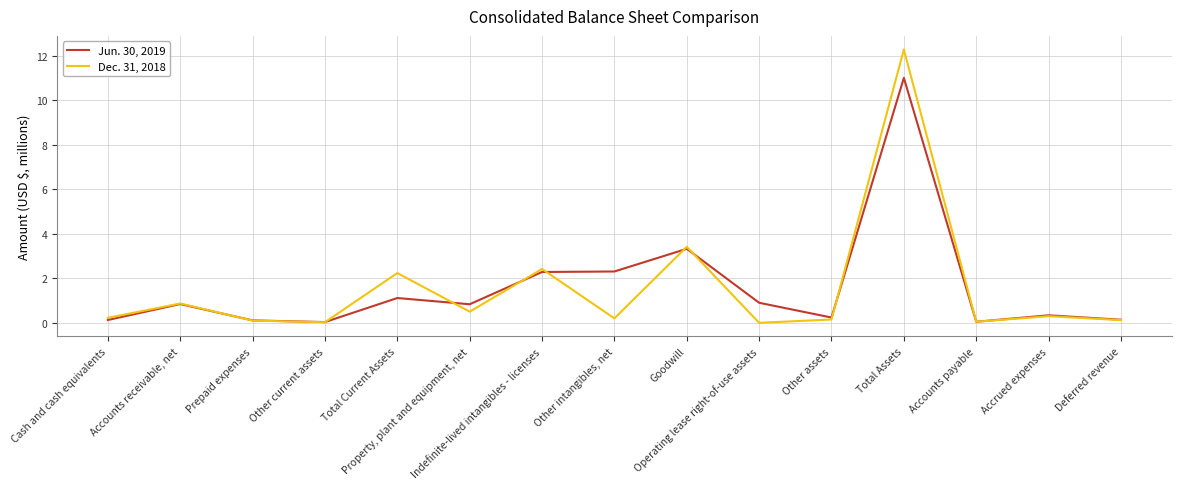

Rank the series by their maximum value, from highest to lowest.

Dec. 31, 2018, Jun. 30, 2019